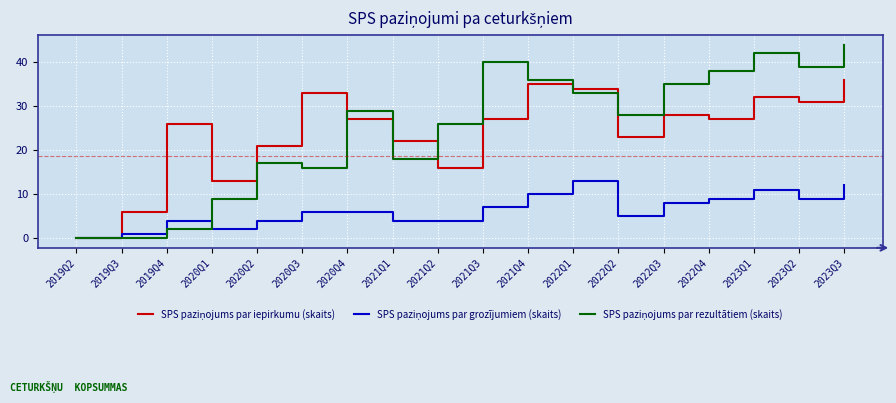

Which label corresponds to the largest value in the chart?

2023Q3